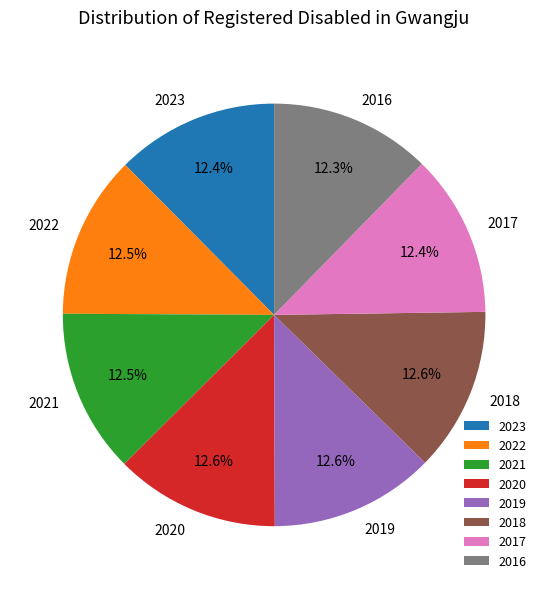

Is there a majority slice in this chart?

No